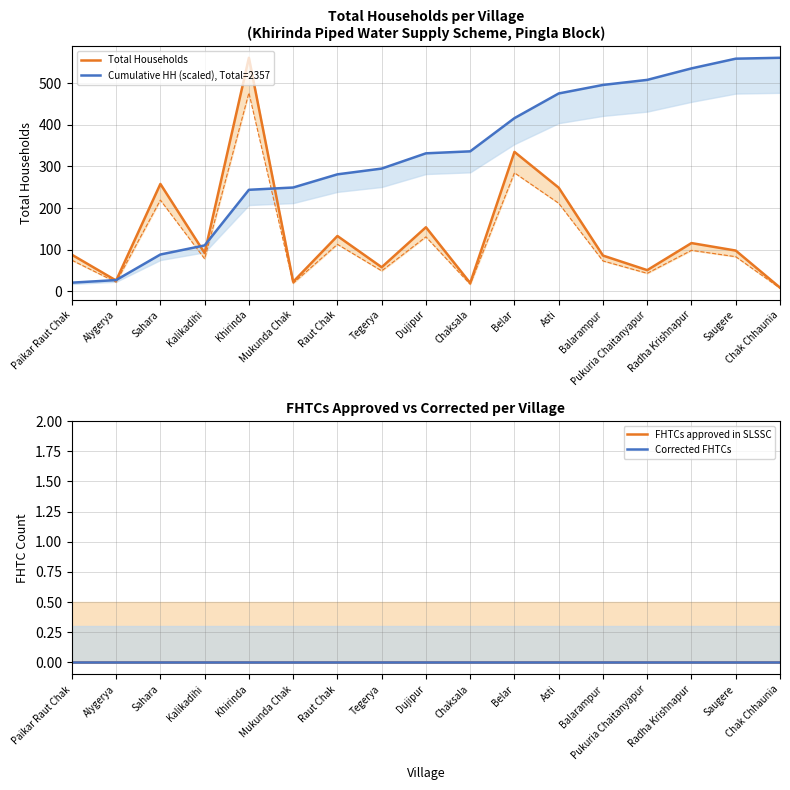

At which label is FHTCs approved in SLSSC closest to 0?

Paikar Raut Chak